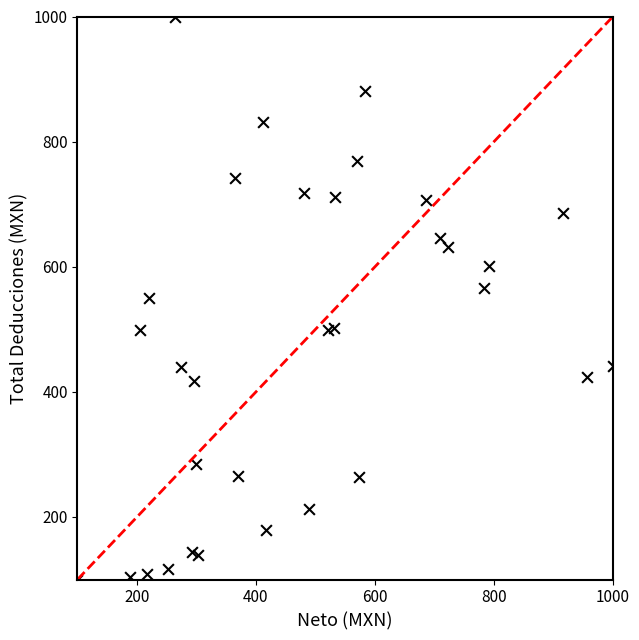

What is the range of Y values (max minus min)?

900.0